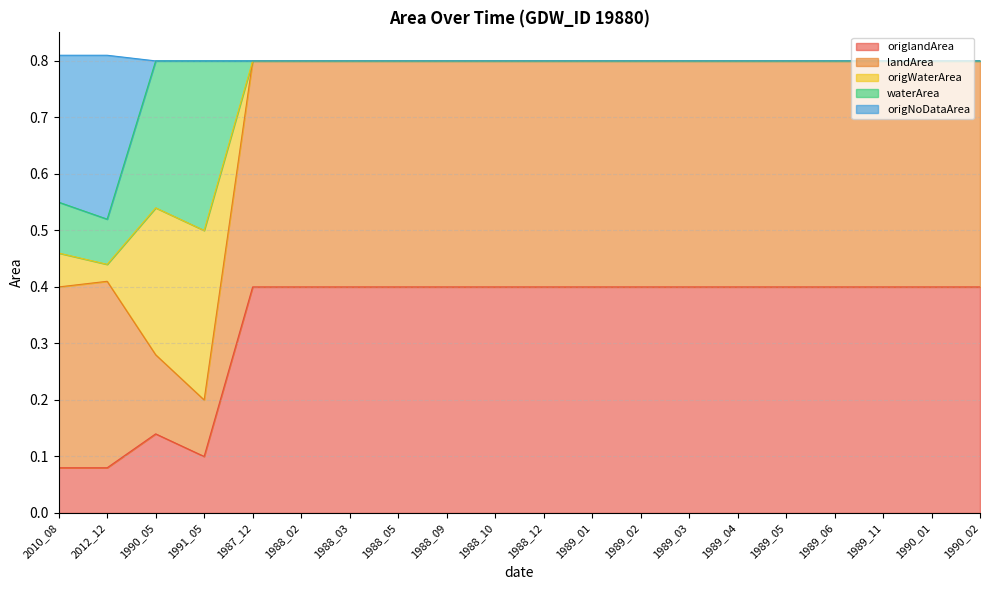

The value of origlandArea at 1989_03 is 0.1. True or false?

False